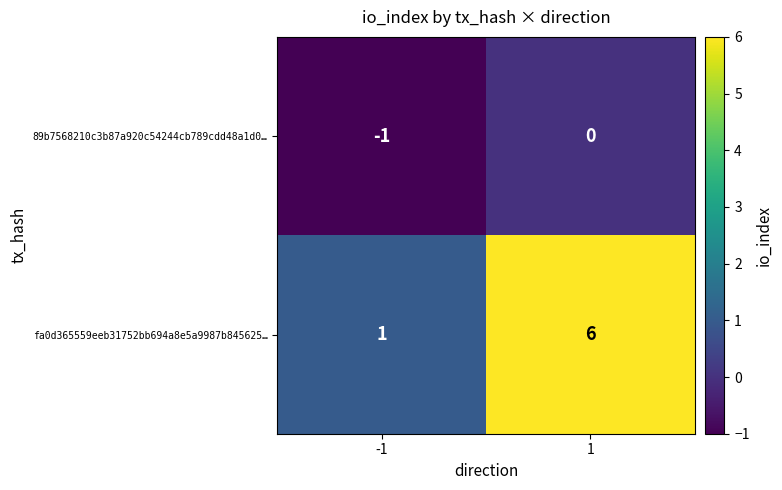

List the series in order of their overall mean, highest first.

fa0d365559eeb31752bb694a8e5a9987b845625…, 89b7568210c3b87a920c54244cb789cdd48a1d0…